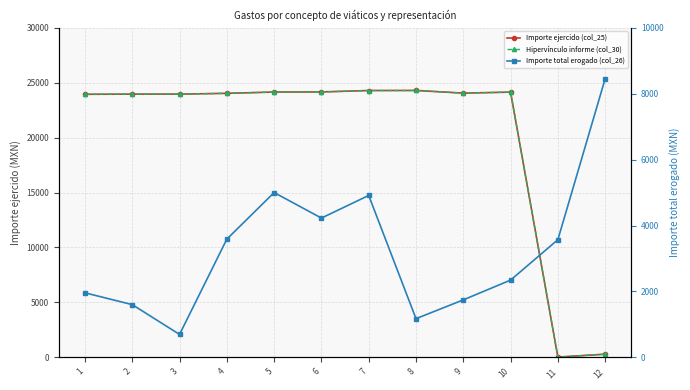

Between 8 and 9, which is larger?

8